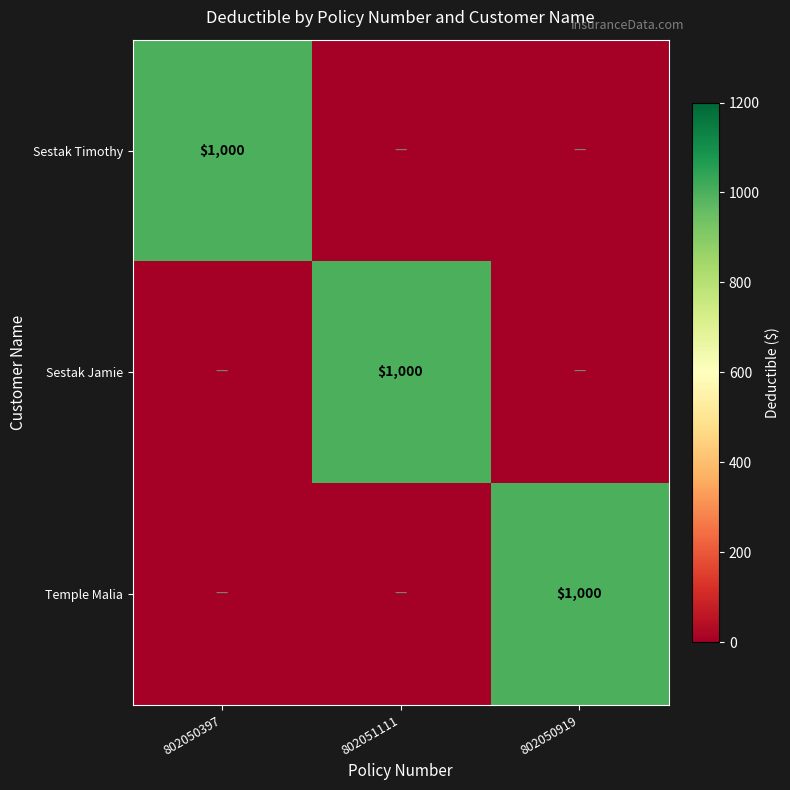

Is it true that Sestak Jamie equals 1000 at 802051111?

True